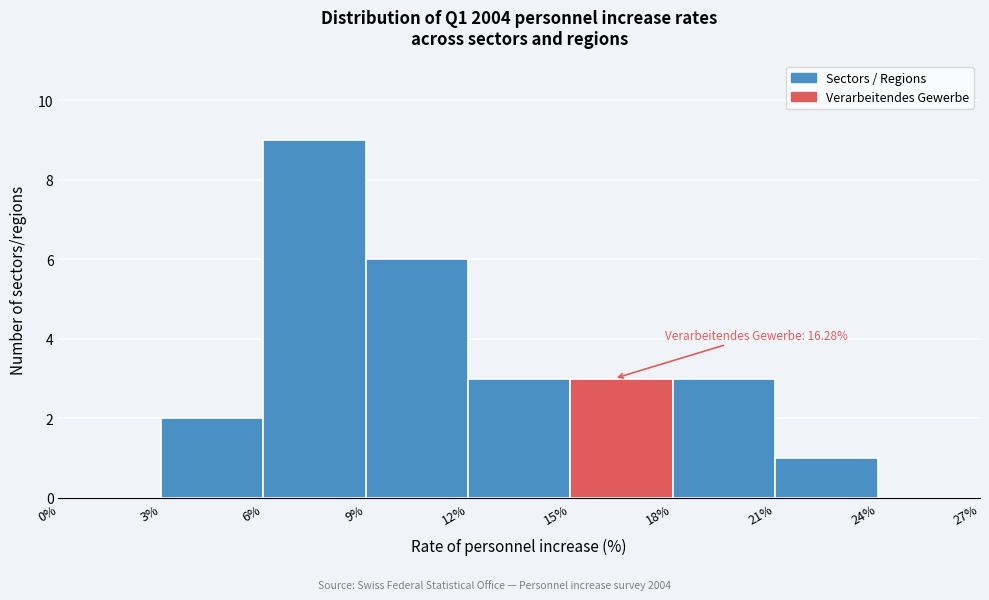

Over which range of the x-axis is the bar tallest?

6% to 9%